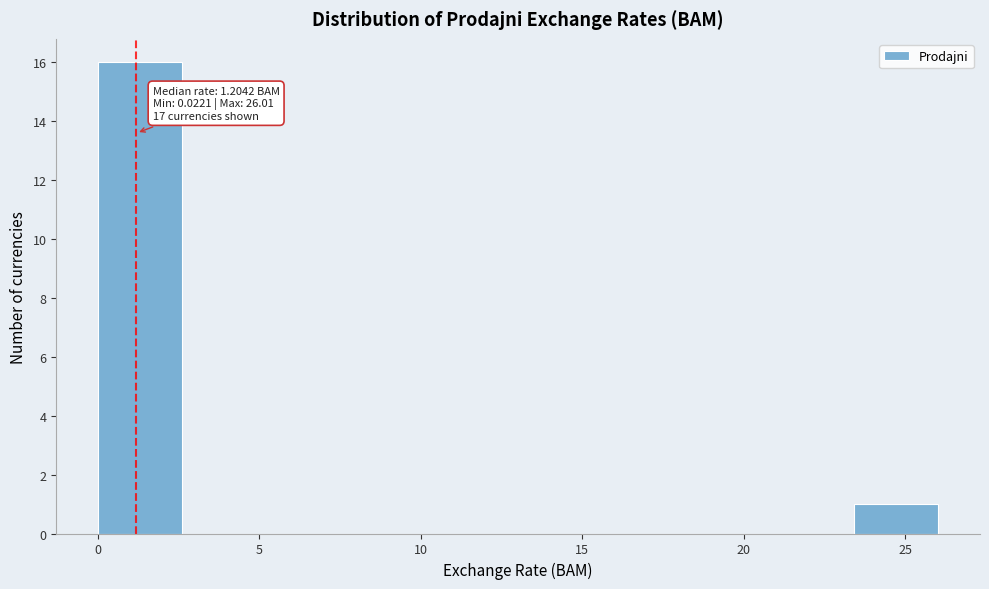

Which range on the x-axis has the tallest bar?

0.0 to 2.5